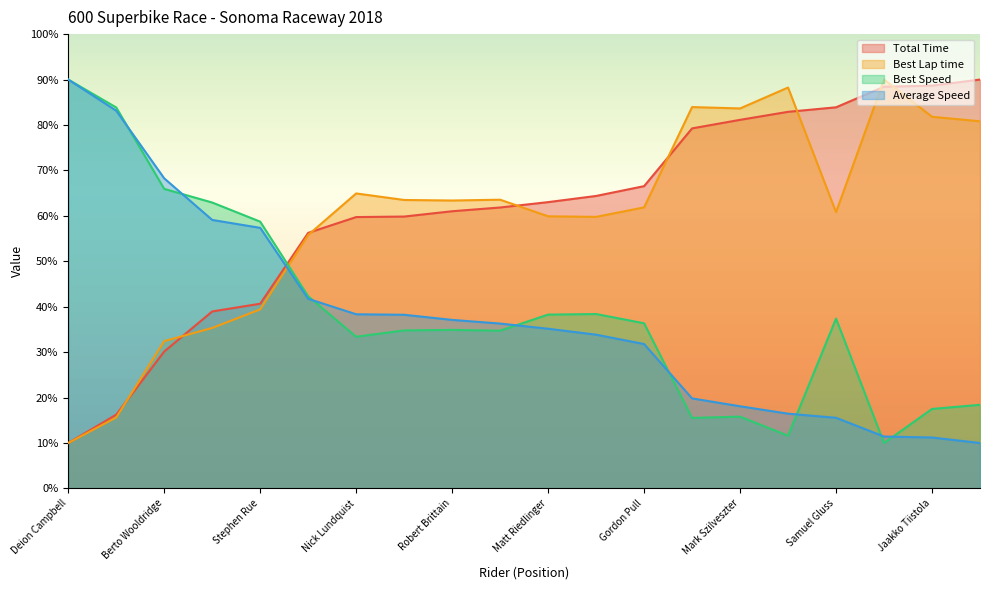

Between Justin Merrick and Marcos Brito, which series saw the biggest shift?

Total Time